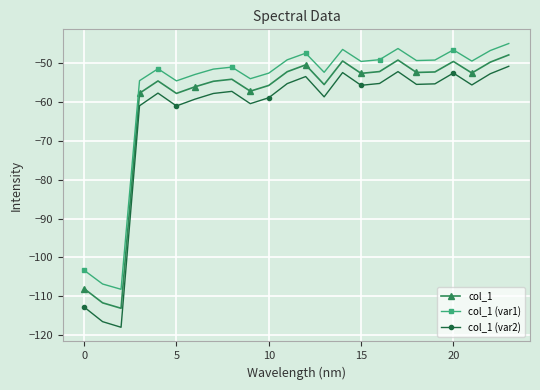

What is the maximum value for col_1 (var1)?

-44.9